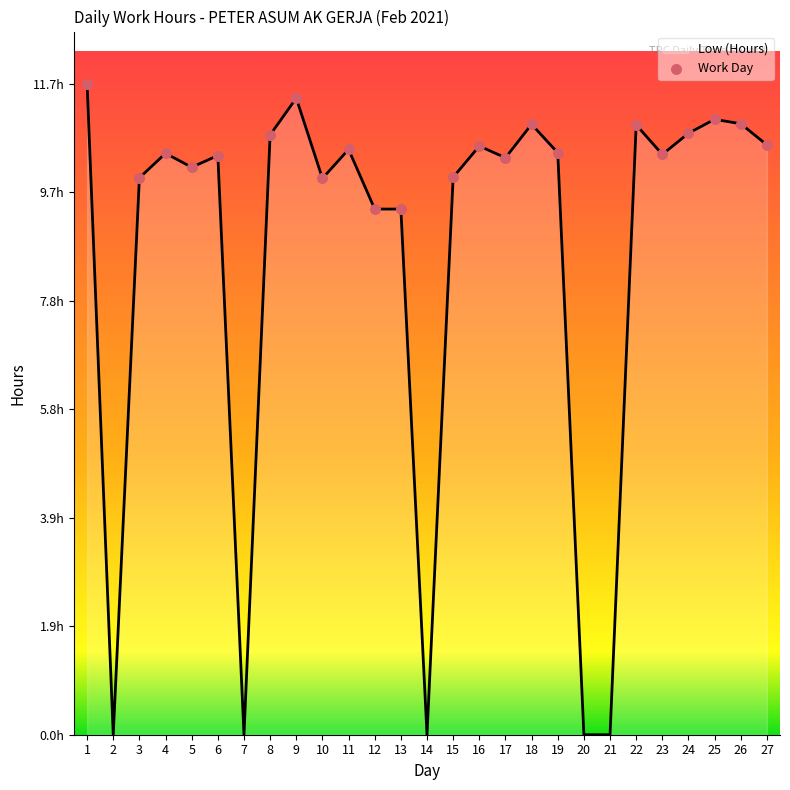

Approximately how many times larger is the value at 8 compared to 6?

1.0